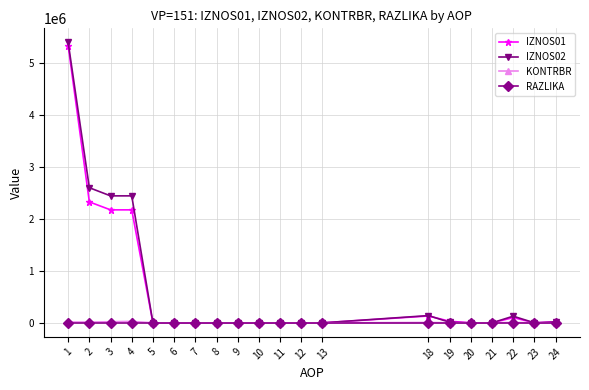

What are all the series names shown in the legend?

IZNOS01, IZNOS02, KONTRBR, RAZLIKA